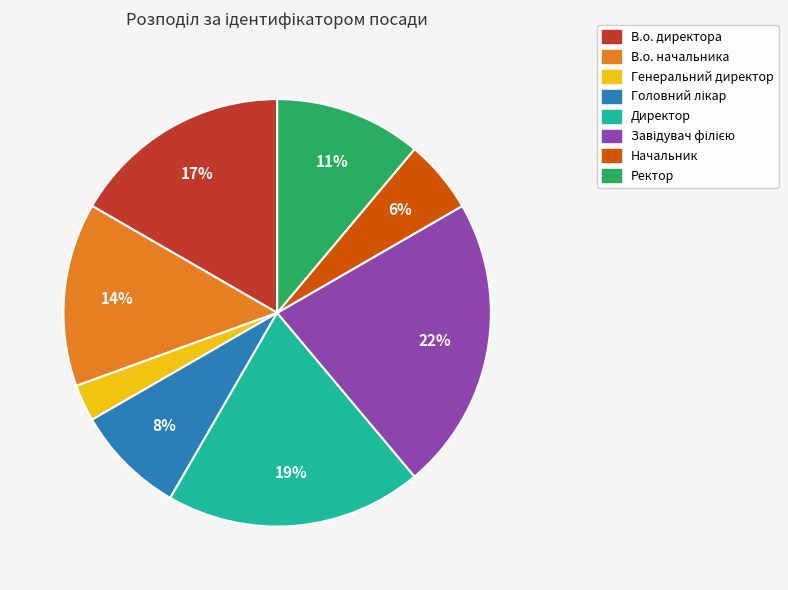

Do В.о. начальника and Директор together represent more than half of the pie?

No